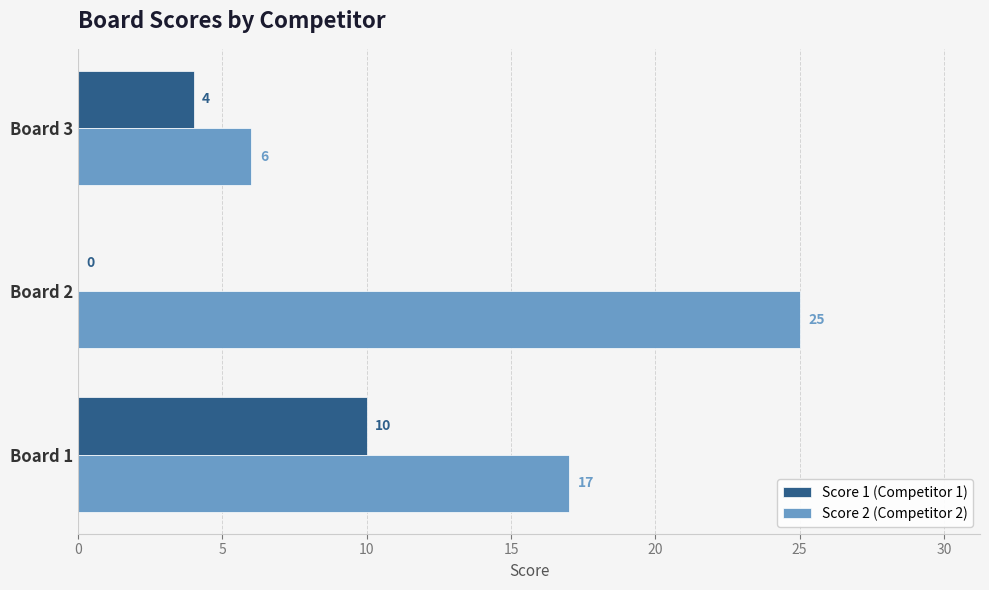

The value of Score 1 (Competitor 1) at Board 2 is -6. True or false?

False